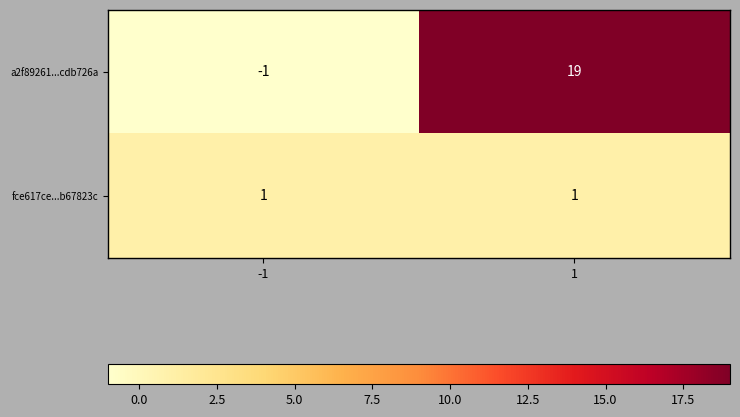

What is the approximate value of a2f89261...cdb726a at 1, to the nearest 5?

20